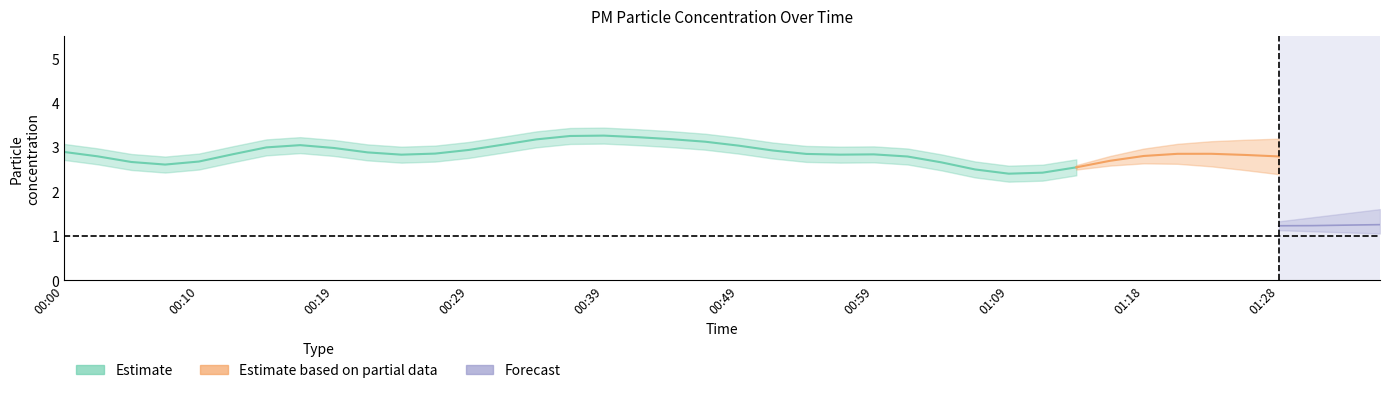

True or false: P1 has more than 2 interior local peaks.

True